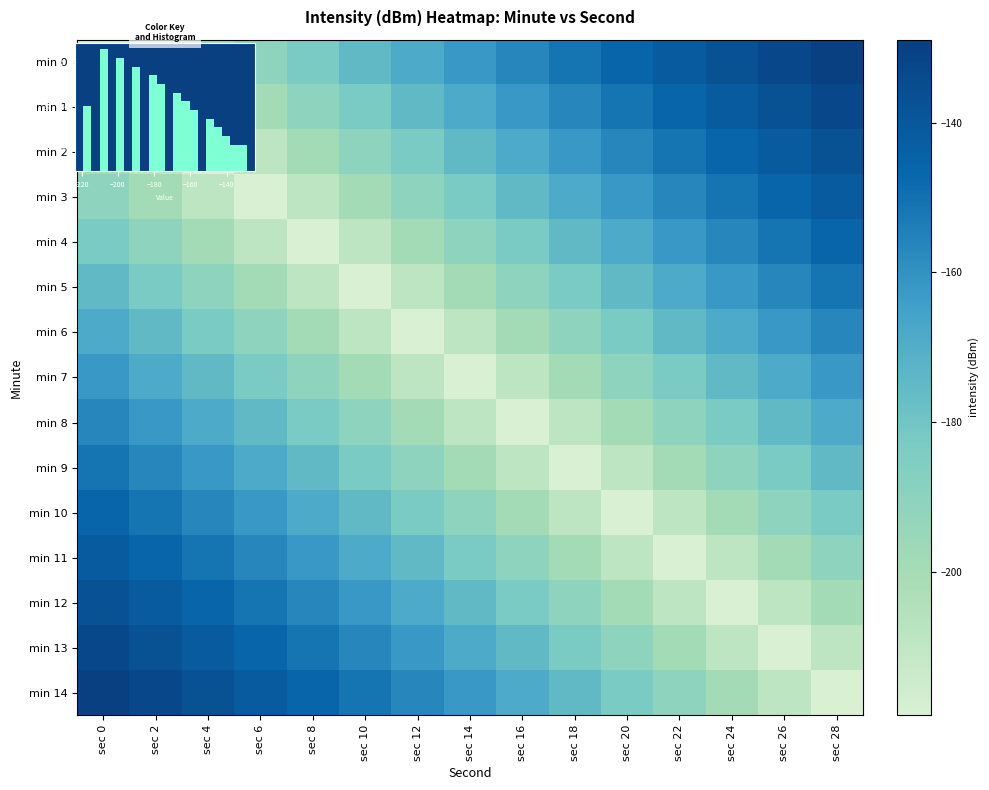

Rank the series by their maximum value, from highest to lowest.

min 0, min 14, min 1, min 13, min 2, min 12, min 3, min 11, min 4, min 10, min 5, min 9, min 6, min 8, min 7